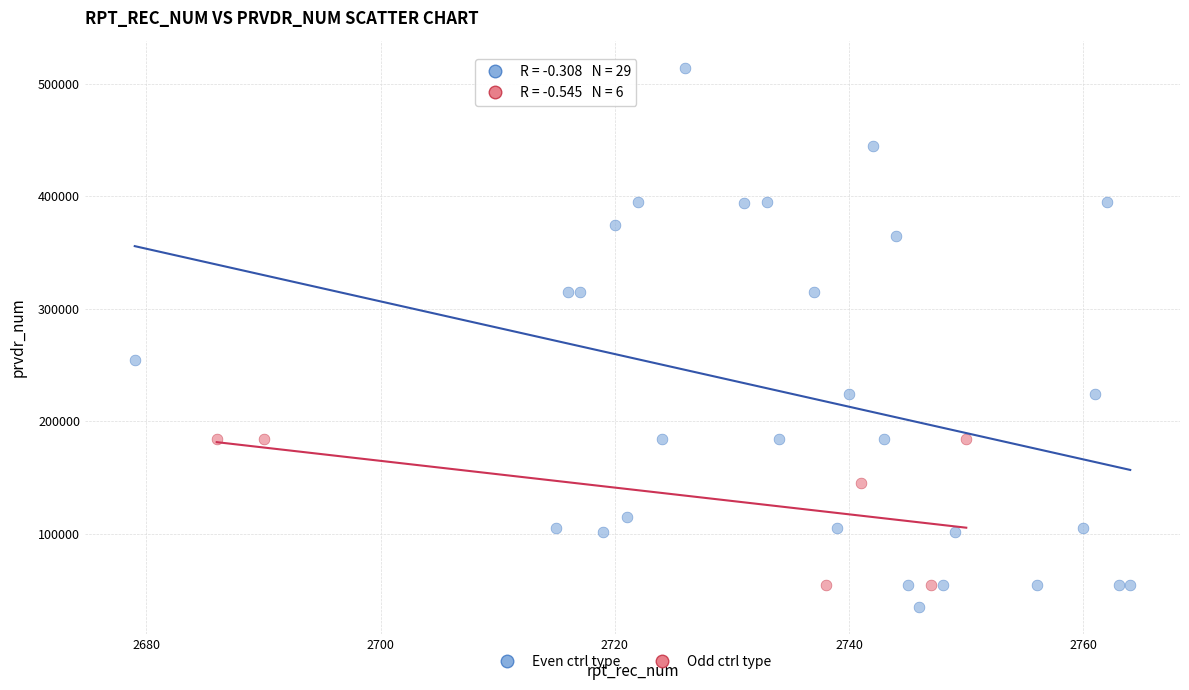

Which series reaches the maximum Y coordinate?

Even ctrl type